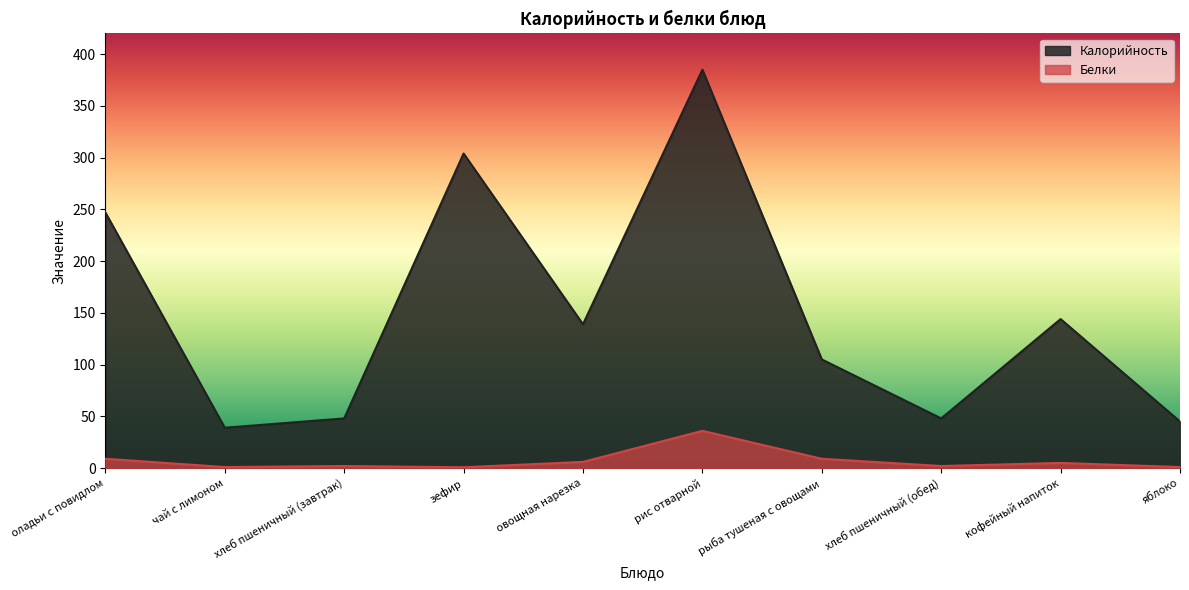

True or false: Белки has more than 2 points higher than both neighbors.

True